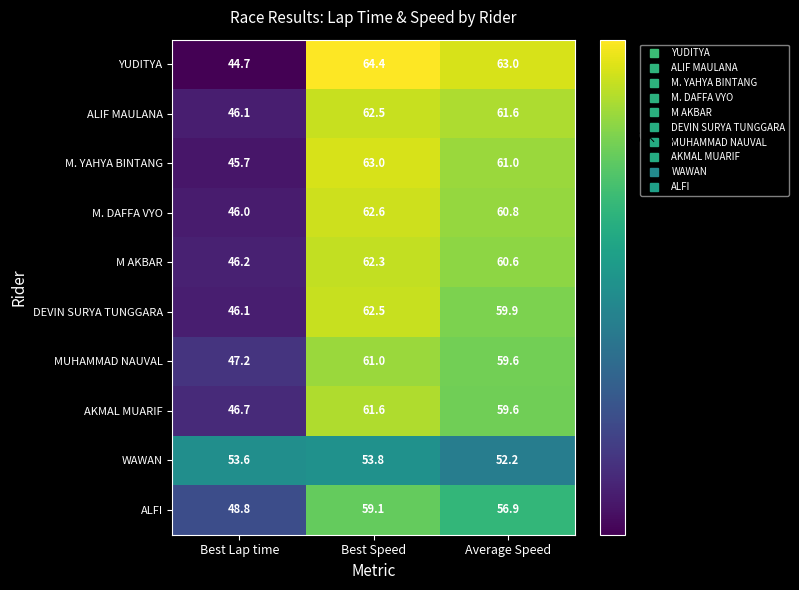

Which category has the highest value across all series?

Best Speed